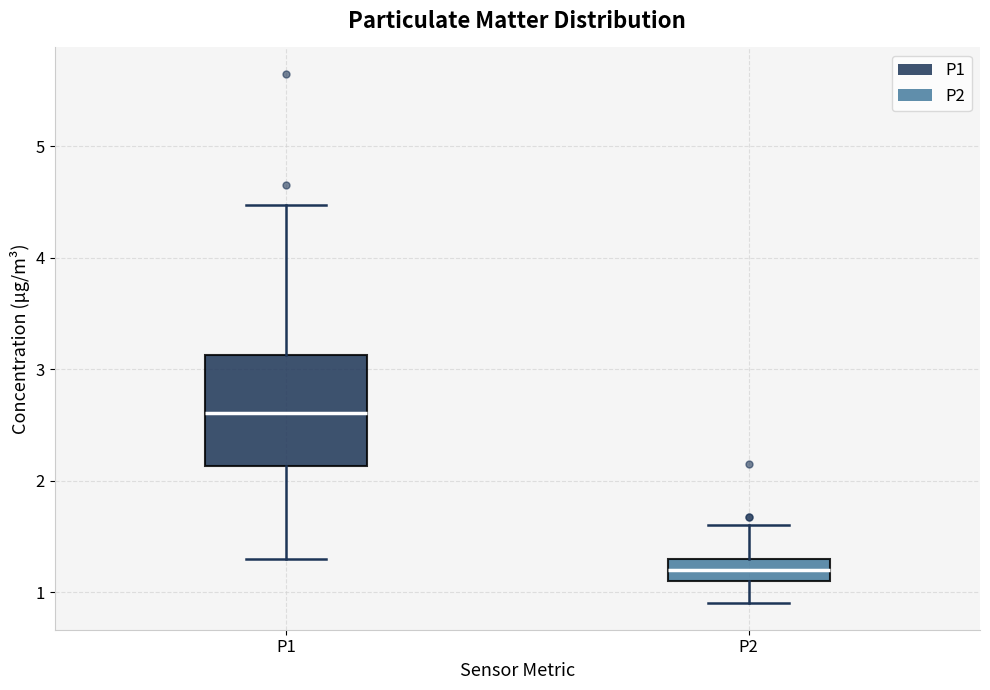

Reading left to right, read every box against the y-axis: the position of its median line, the range the box covers, and the ends of its whiskers. The values are not printed on the chart, so give them approximately, as read against the axis.

P1: median 2.6, box 2.1 to 3.1, whiskers 1.3 to 4.5
P2: median 1.2, box 1.1 to 1.3, whiskers 0.9 to 1.6